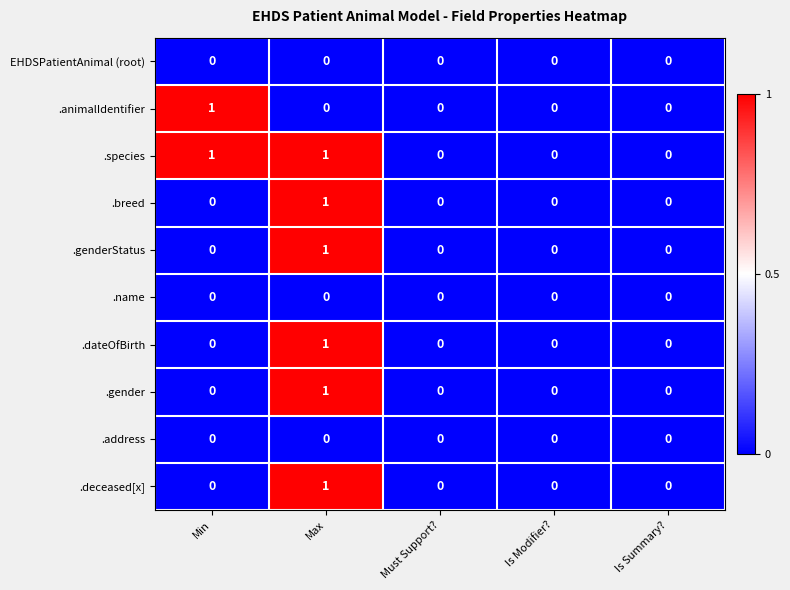

True or false: .address has a value of 0 at Must Support?.

True